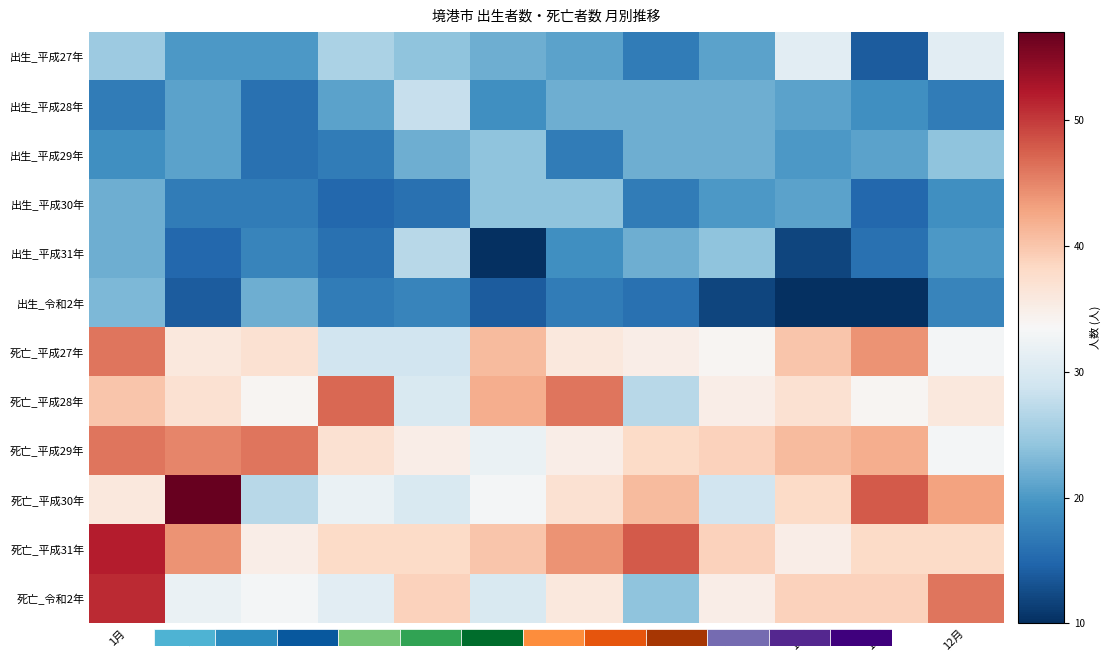

List the series in order of their peak value, highest first.

死亡_平成30年, 死亡_平成31年, 死亡_令和2年, 死亡_平成28年, 死亡_平成27年, 死亡_平成29年, 出生_平成27年, 出生_平成28年, 出生_平成31年, 出生_平成29年, 出生_平成30年, 出生_令和2年